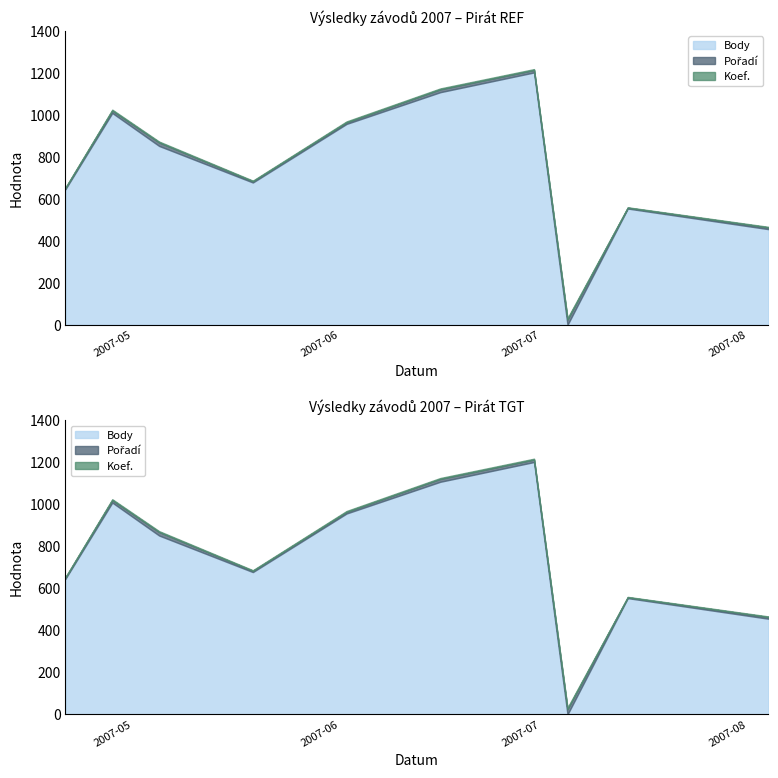

What is the maximum value for Koef.?

6